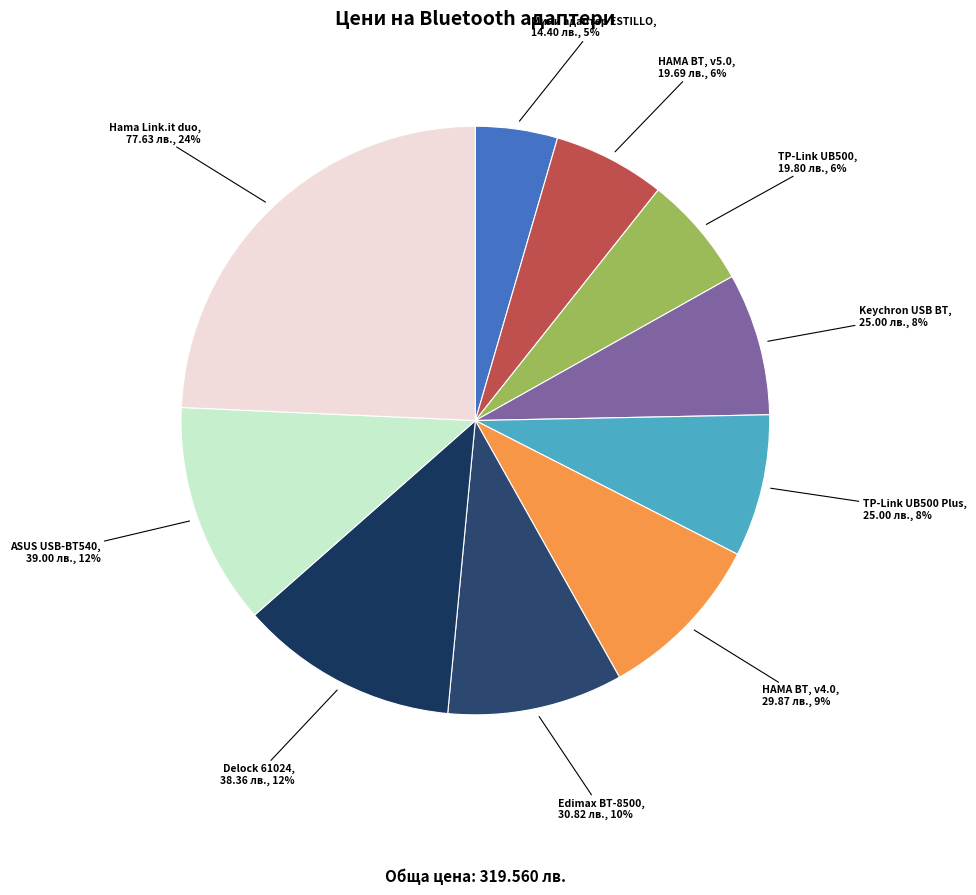

What is the ratio of the value at HAMA BT, v4.0 to the value at Hama Link.it duo?

0.4